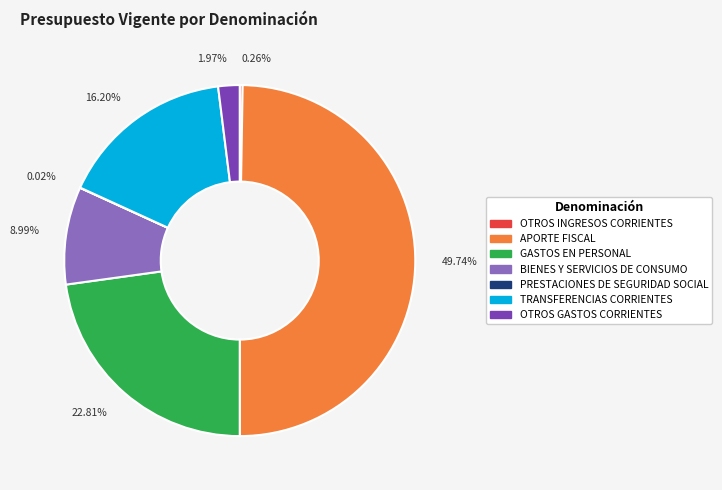

Is it true that TRANSFERENCIAS CORRIENTES is 11% of the pie?

False